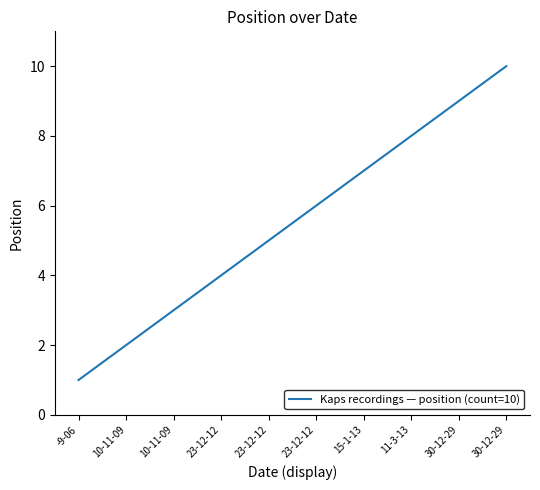

What is the difference between the values at 23-12-12 and 10-11-09?

2